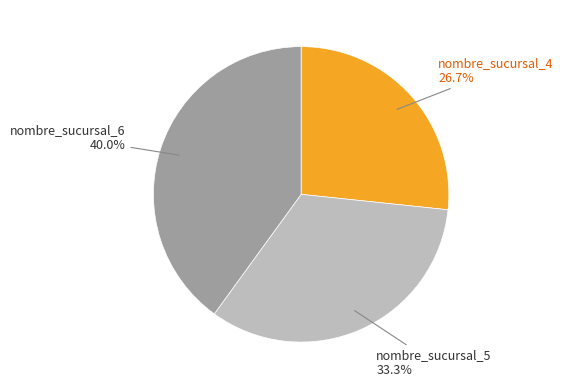

Does any single category account for the majority?

No